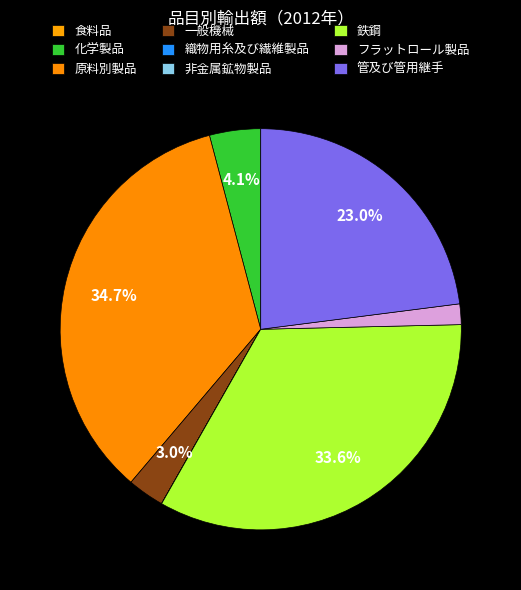

How many slices are in this pie chart?

9